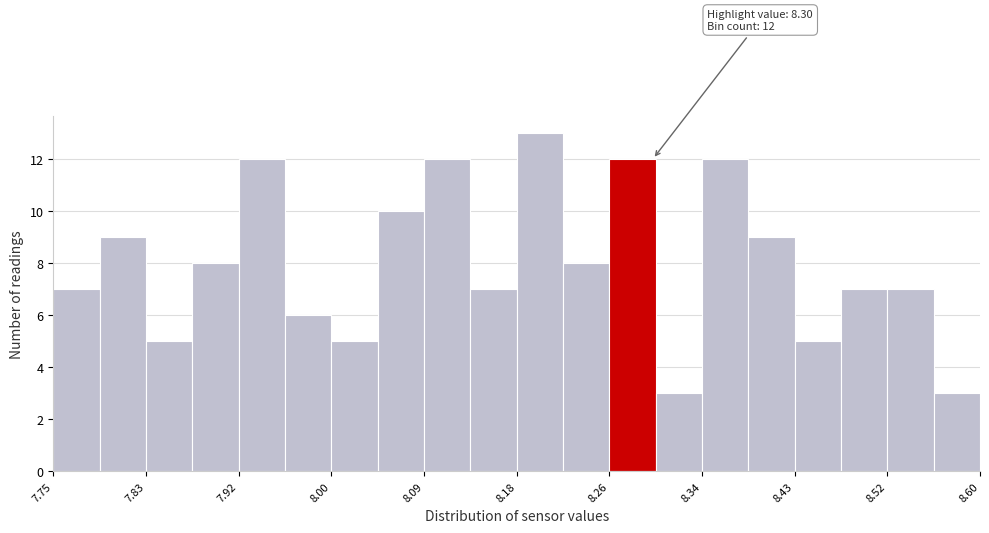

Over which range of the x-axis is the bar tallest?

8.18 to 8.22